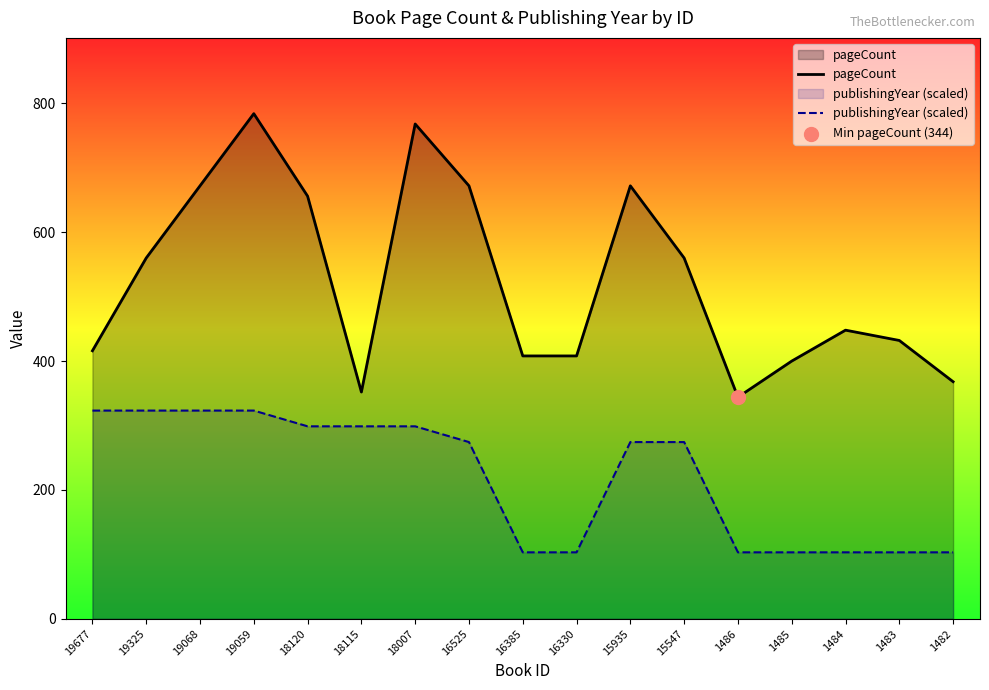

Which series contains the lowest Y value?

publishingYear (scaled)